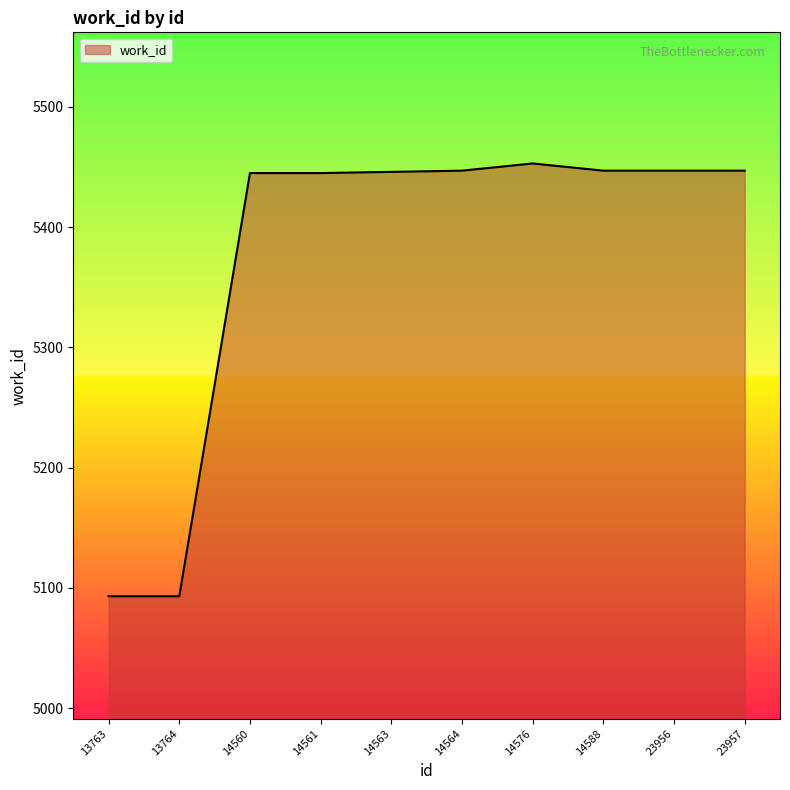

What is the difference between the values at 13764 and 23956?

354